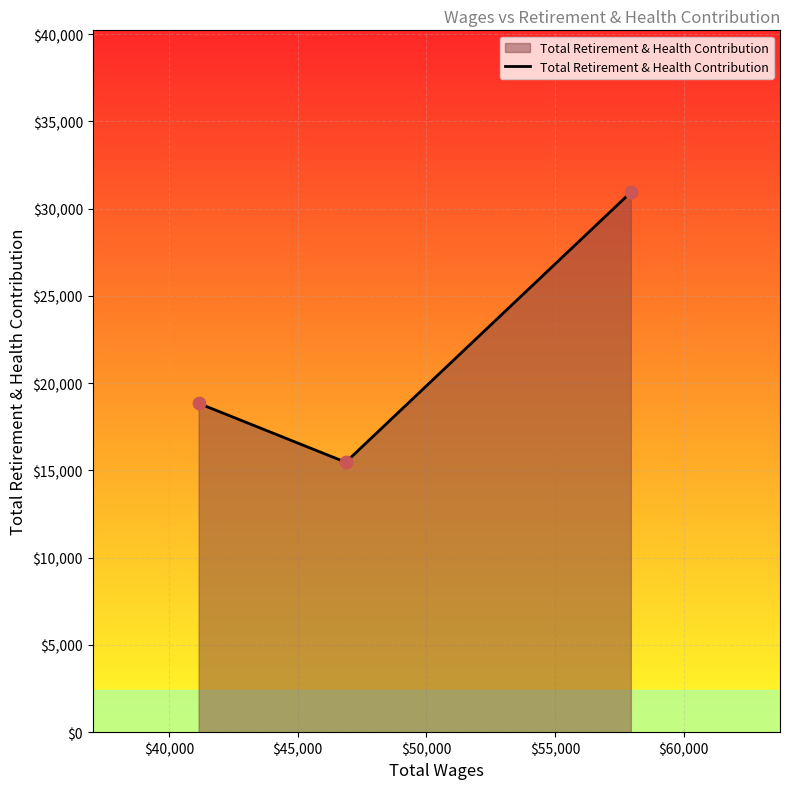

What is the maximum value shown in the chart?

30933